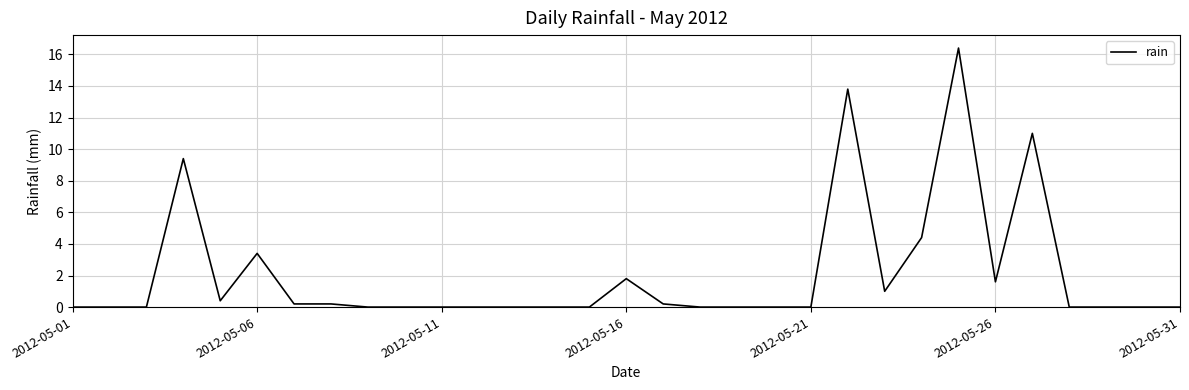

What is the greatest value displayed?

16.4